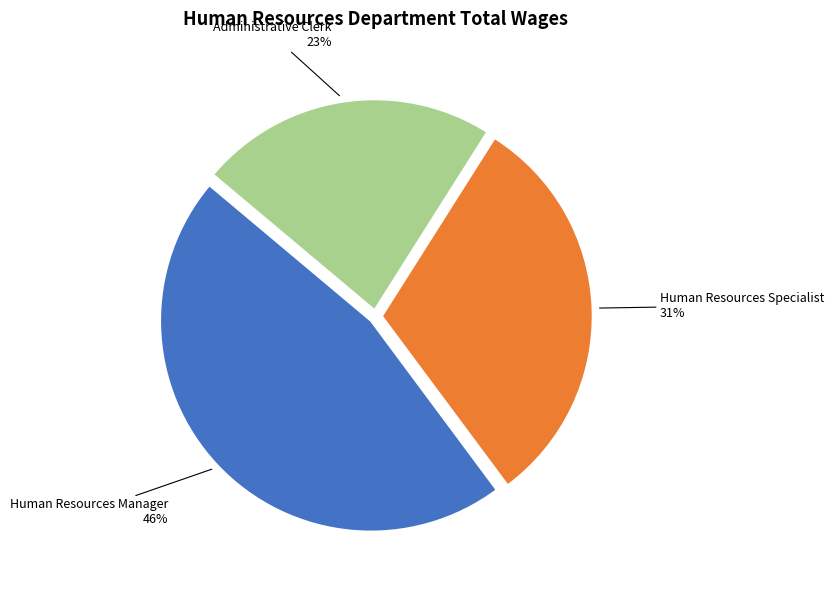

Between Human Resources Specialist and Human Resources Manager, which is larger?

Human Resources Manager